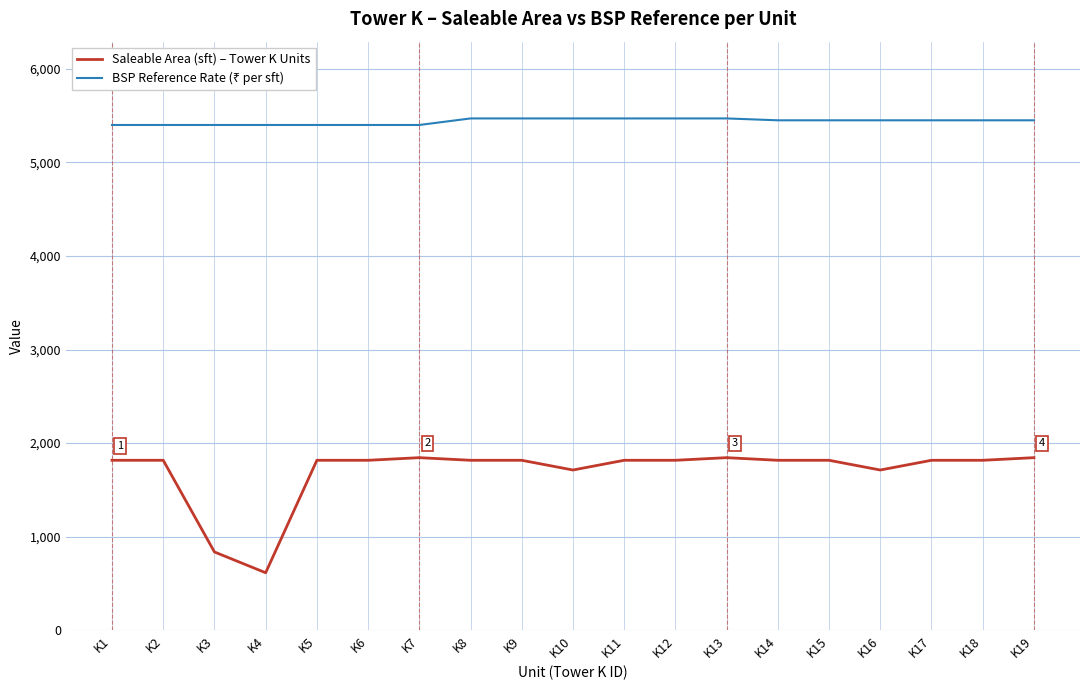

At how many categories does at least one series exceed 4826?

19